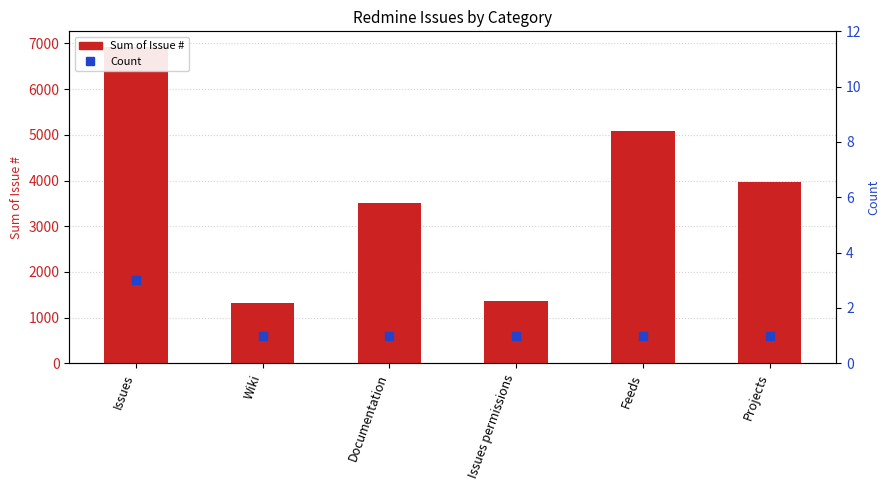

Which series has the largest Y range (max minus min)?

Sum of Issue #